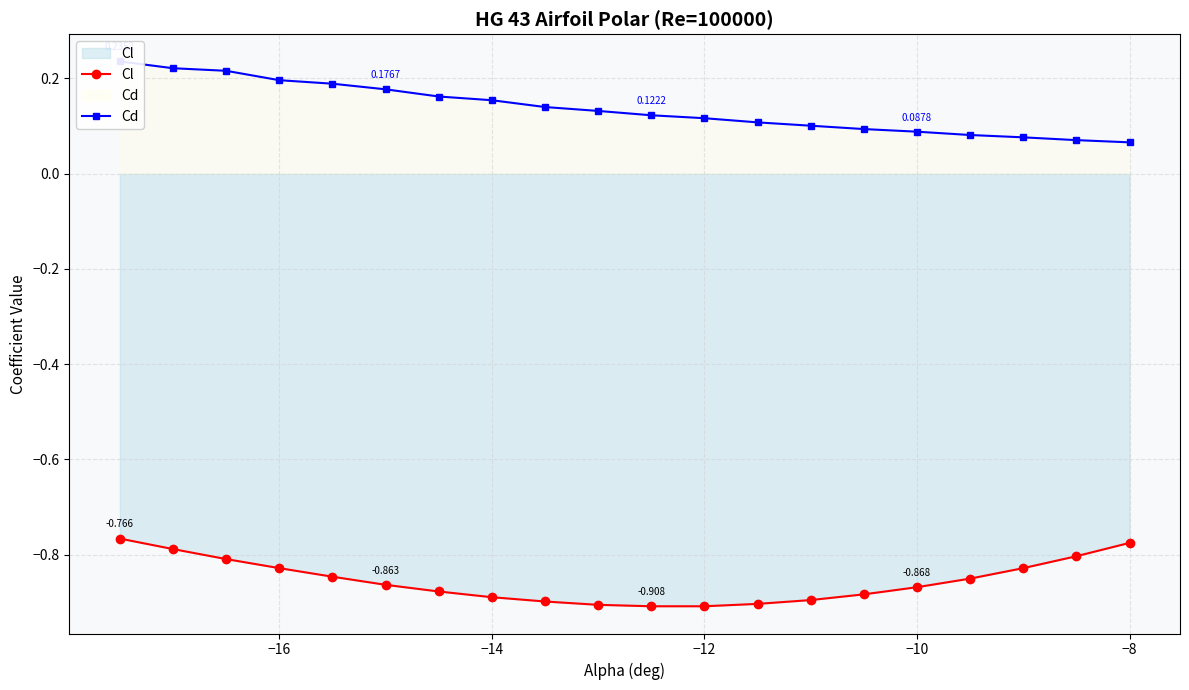

True or false: Cl and Cd cross at least once.

False